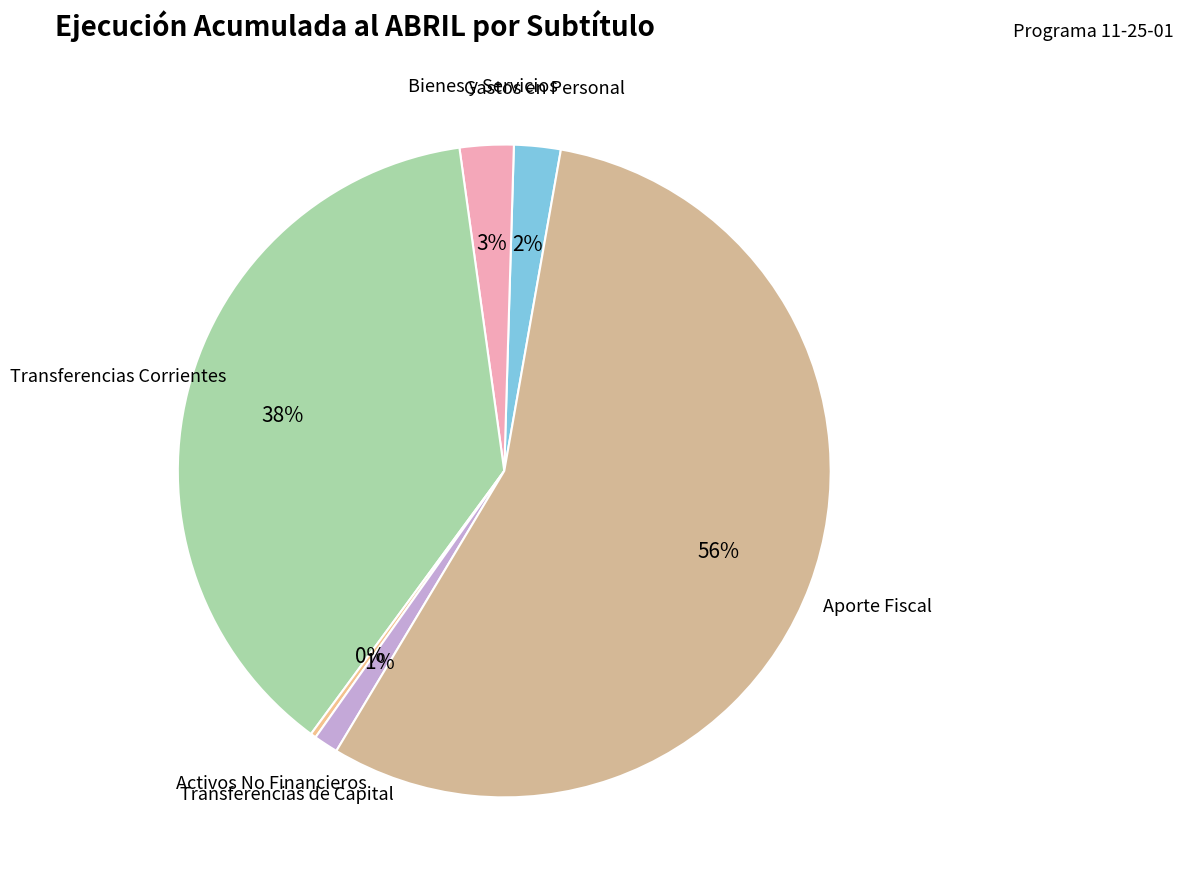

What is the largest slice in the pie chart?

Aporte Fiscal